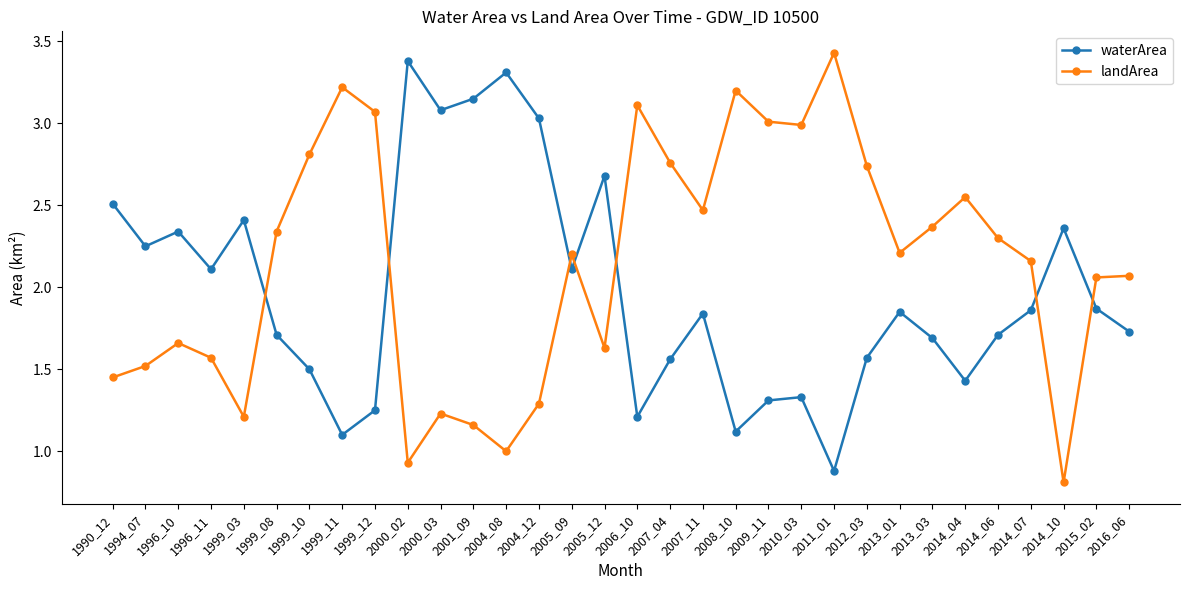

At which label does landArea first exceed 2?

1999_08